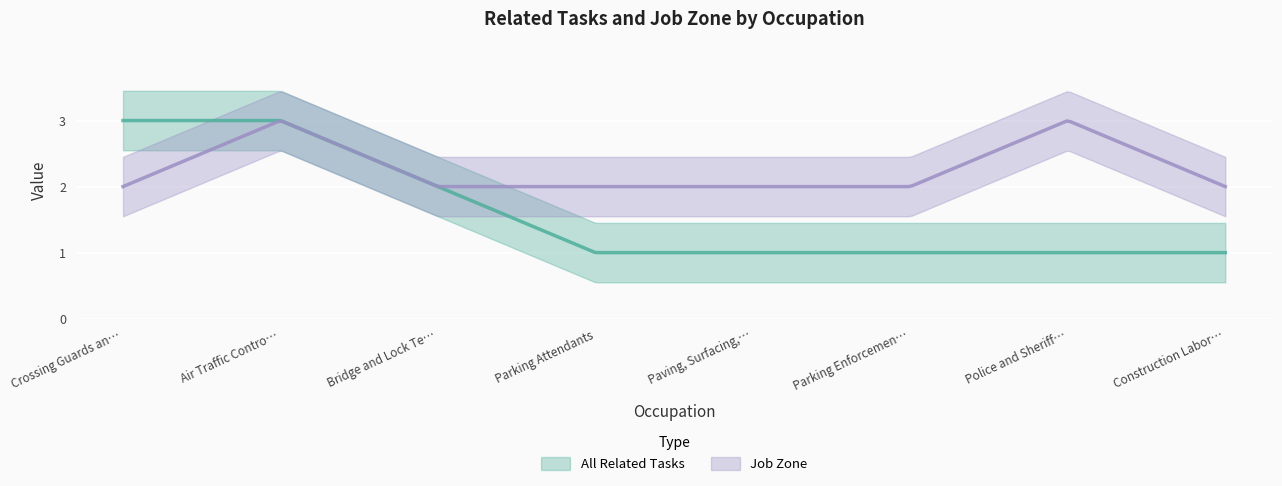

What is the value of the All Related Tasks point at the 1st from the left?

3